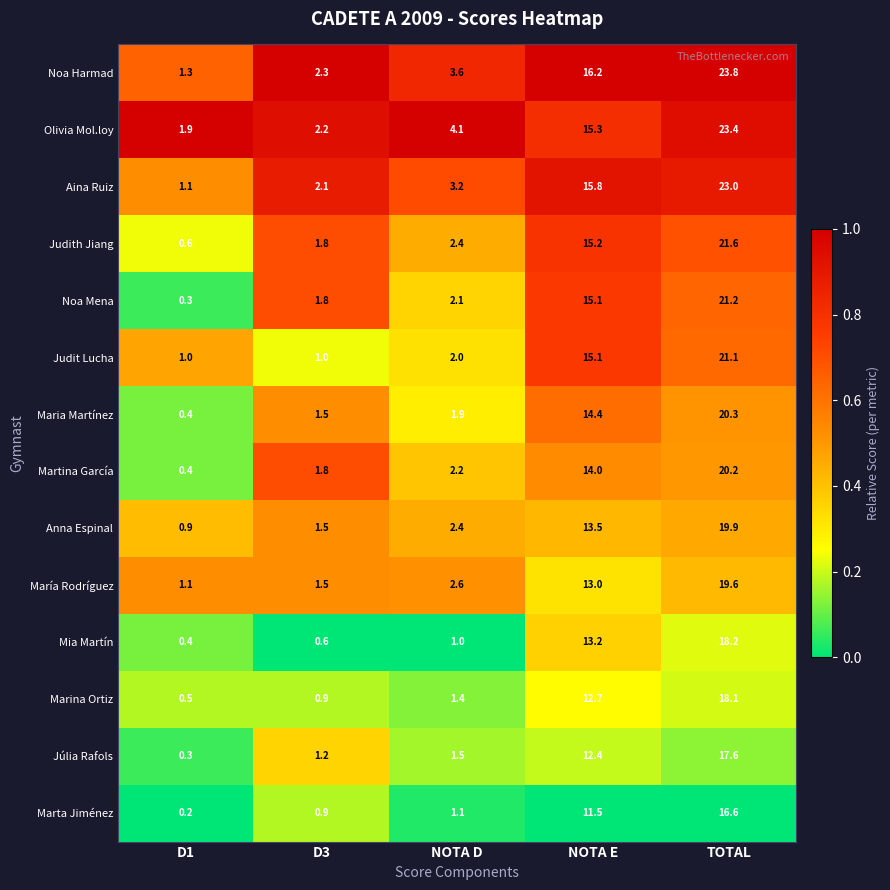

Which label corresponds to the largest value in the chart?

TOTAL